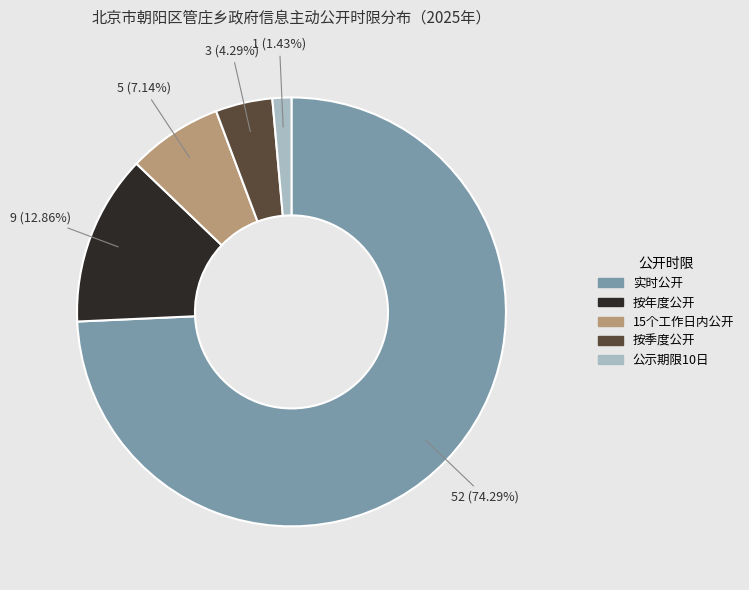

How many slices are in this pie chart?

5